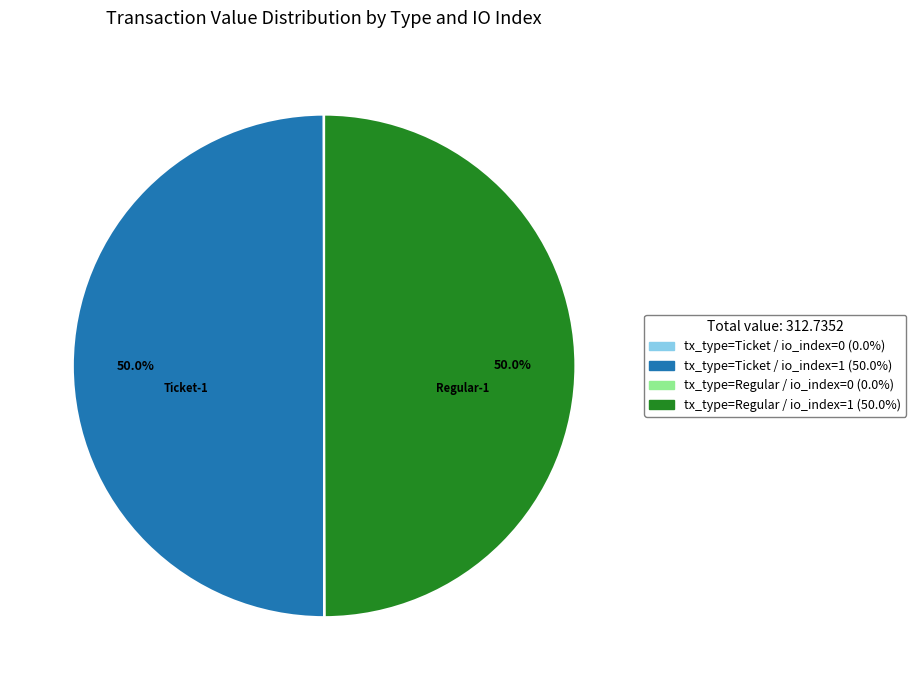

What percentage is the tx_type=Regular / io_index=1 slice, to the nearest percent?

50%